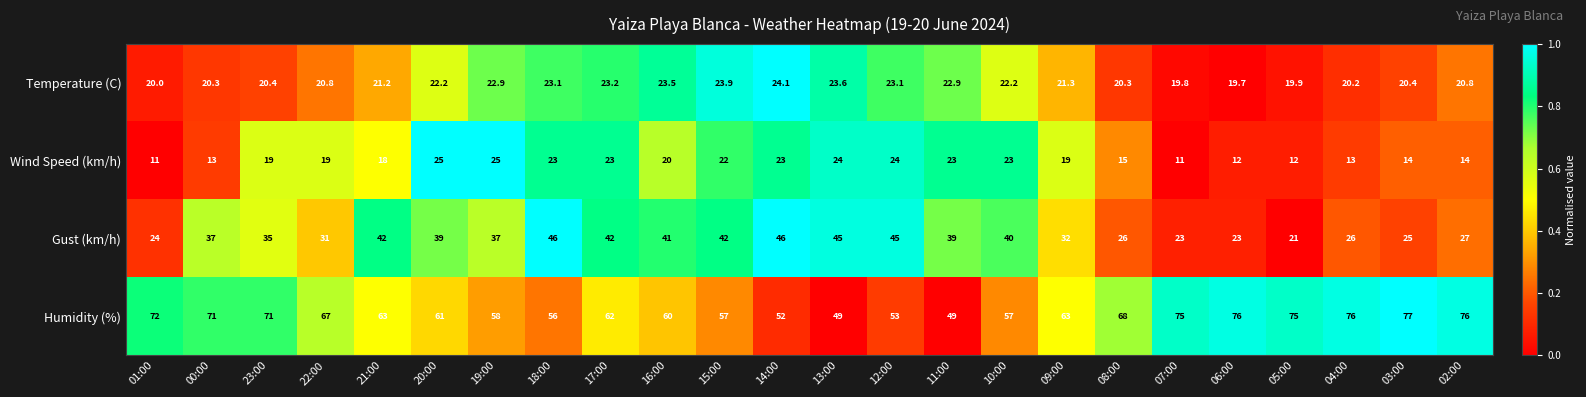

How many distinct data groups are displayed?

4